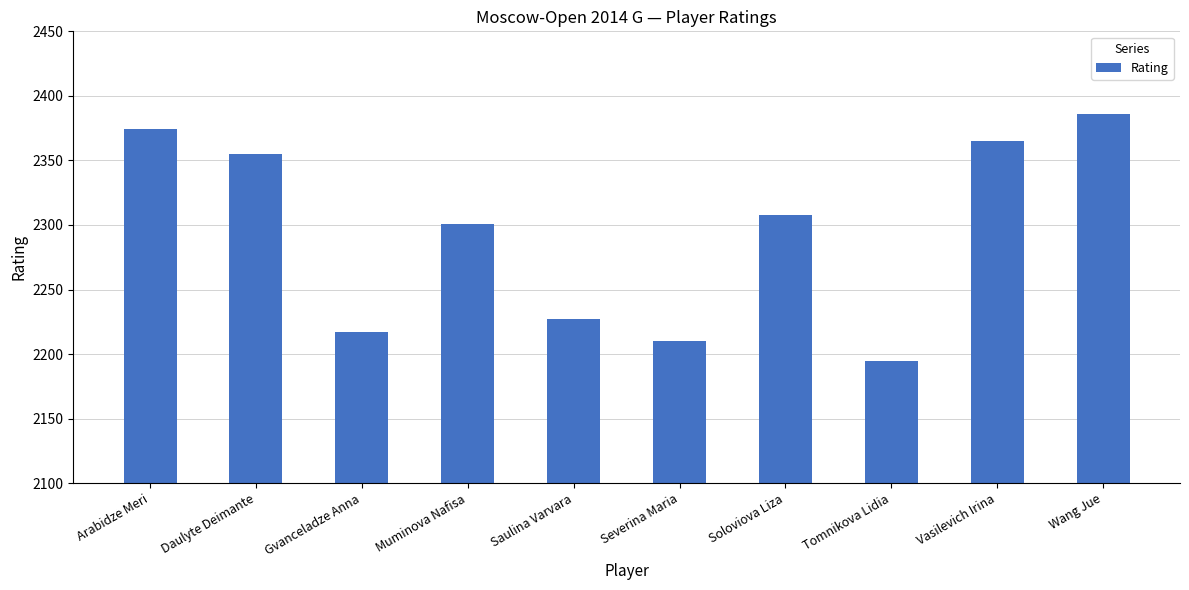

What is the difference between the maximum and second lowest values?

176